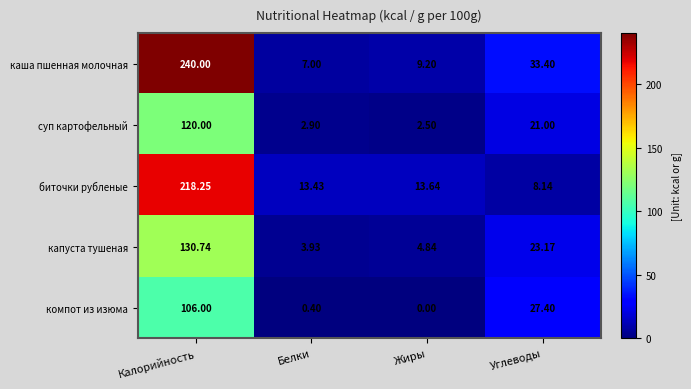

Count the number of data series in this chart.

5